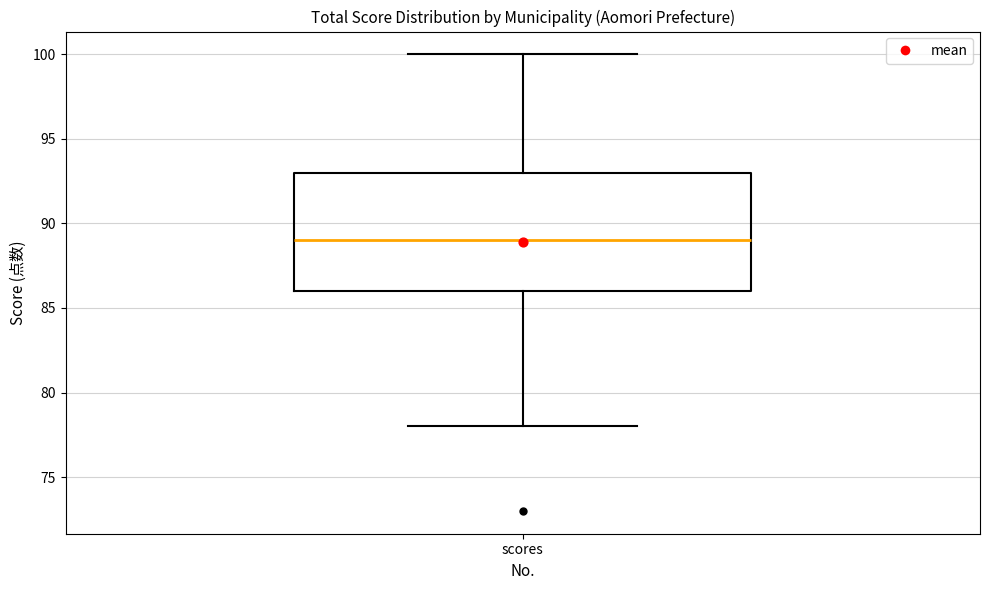

Transcribe this box plot: give where the median line is, the range the box spans, and where the two whiskers end, as read against the y-axis. The values are not printed on the chart, so give them approximately, as read against the axis.

median 89, box 86 to 93, whiskers 78 to 100